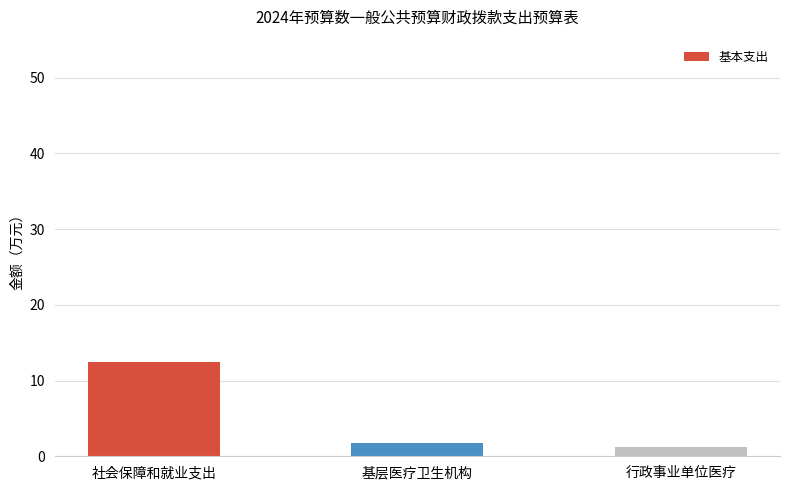

At which category does the chart reach its minimum across all series?

行政事业单位医疗